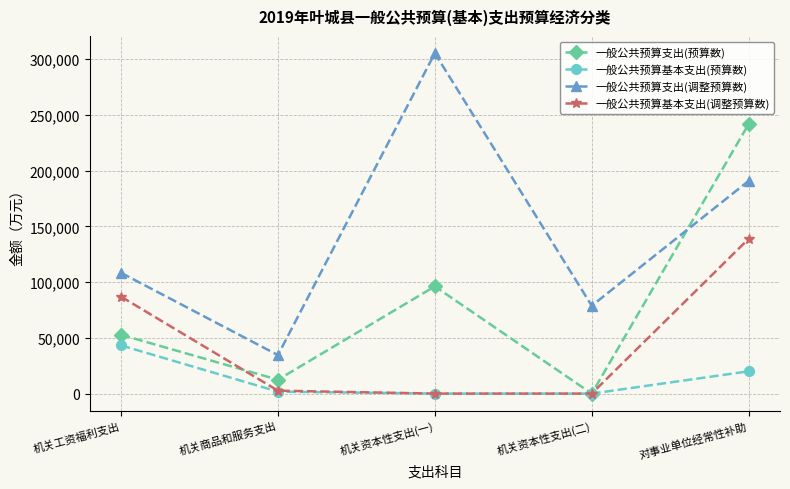

What is the sum of all 一般公共预算支出(预算数) values?

403024